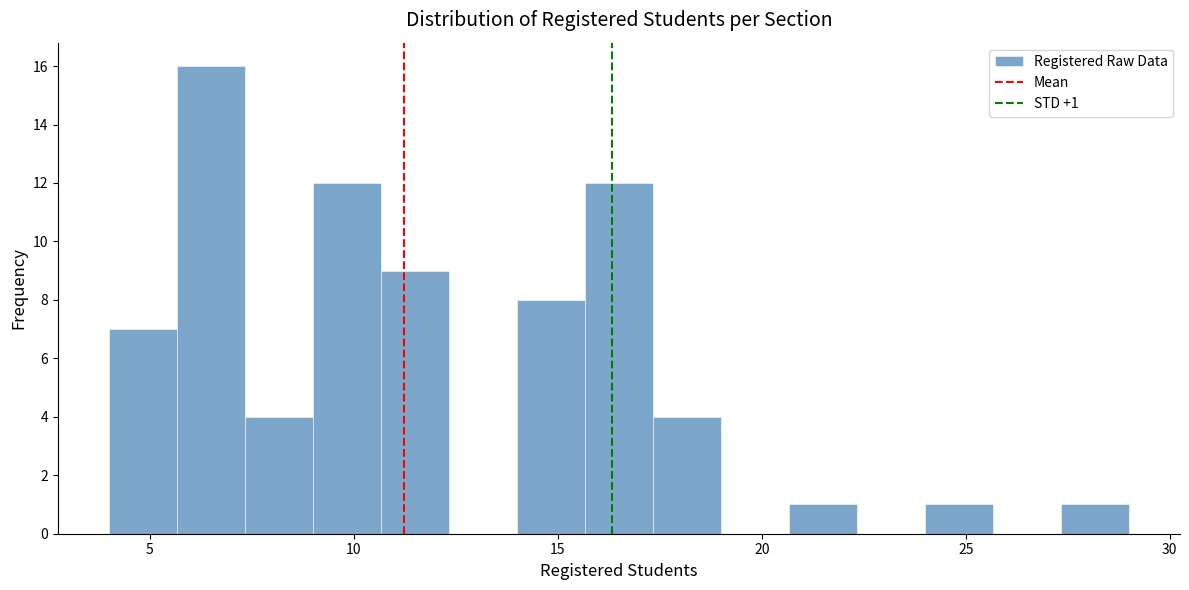

Read against the x-axis, roughly where is the centre of the tallest bar?

6.5